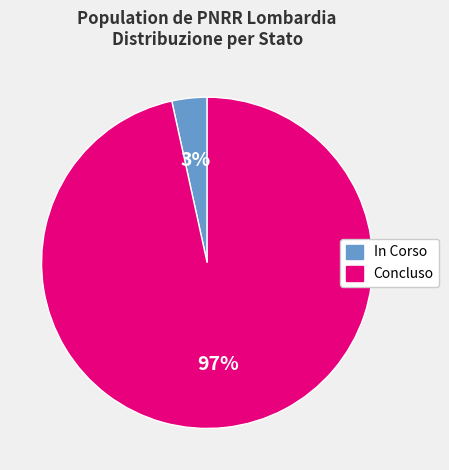

Do Concluso and In Corso together represent more than half of the pie?

Yes